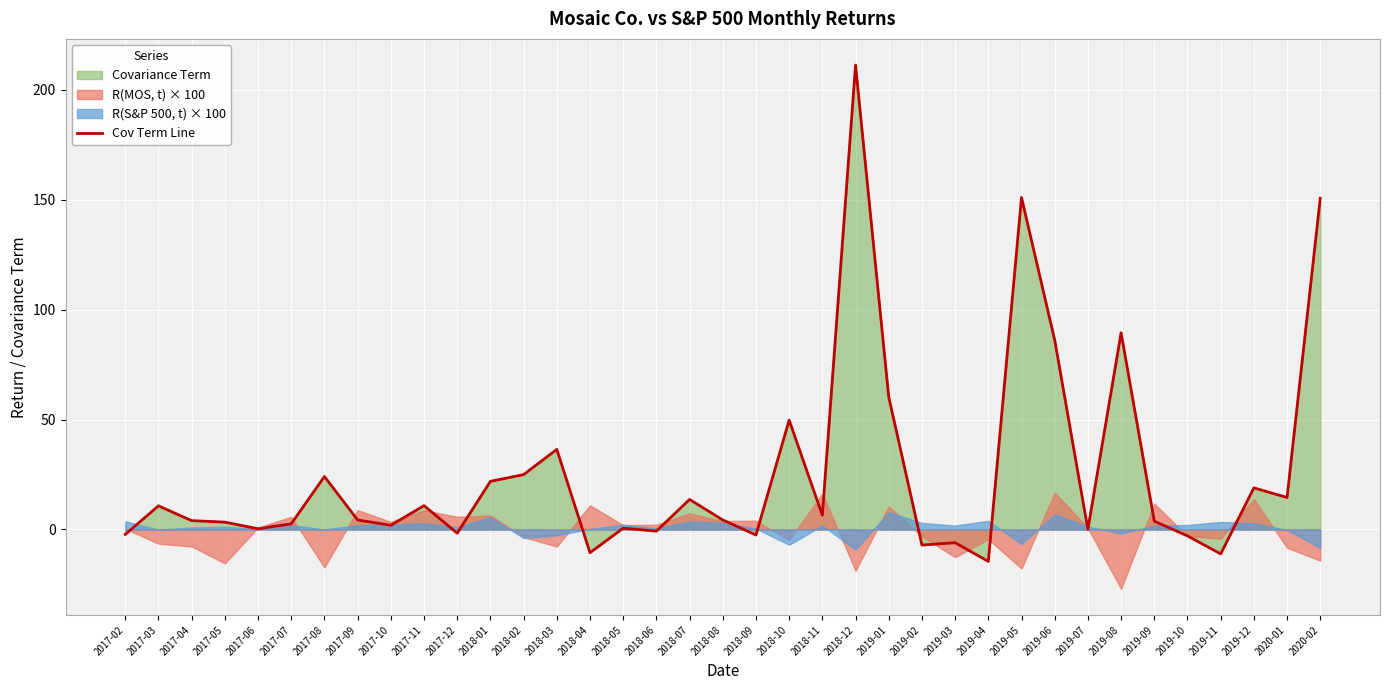

Reading left to right, extract all data points from this chart.

-2.2	10.8	4.0	3.3	0.3	2.6	24.1	4.3	1.9	10.8	-1.7	21.9	24.9	36.4	-10.6	0.6	-0.8	13.7	4.3	-2.5	49.7	6.5	211.2	60.3	-7.1	-6.0	-14.5	151.0	86.1	0.0	89.5	3.8	-2.9	-11.1	18.9	14.6	150.6